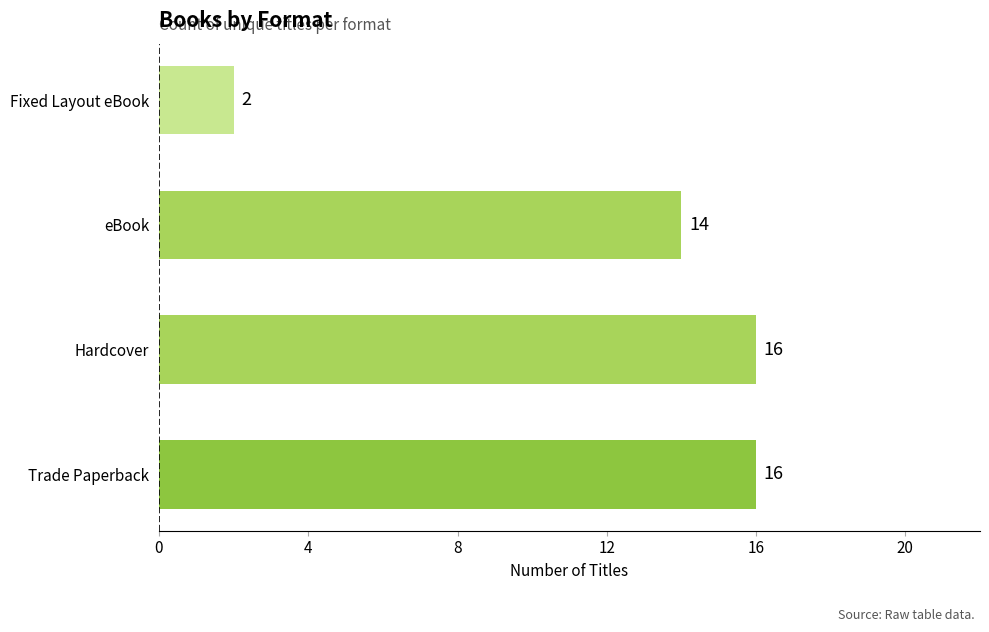

Reading bottom to top, extract all data points from this chart.

Trade Paperback=16	Hardcover=16	eBook=14	Fixed Layout eBook=2